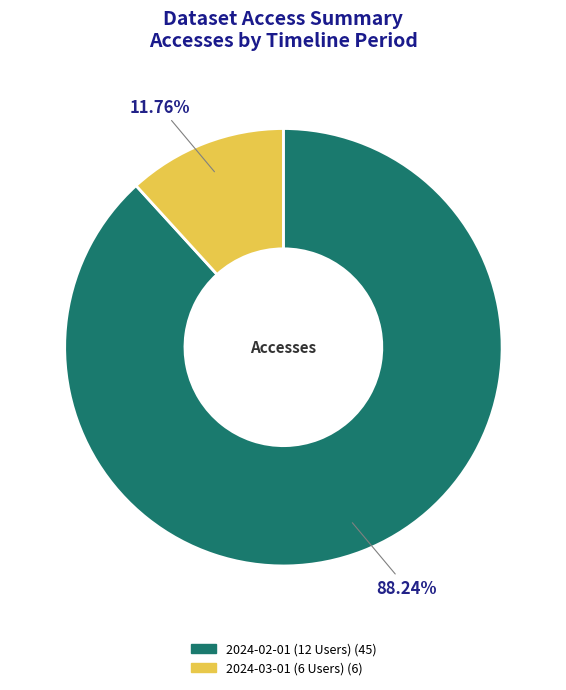

Combined, do 2024-03-01 (6 Users) and 2024-02-01 (12 Users) account for over 50%?

Yes